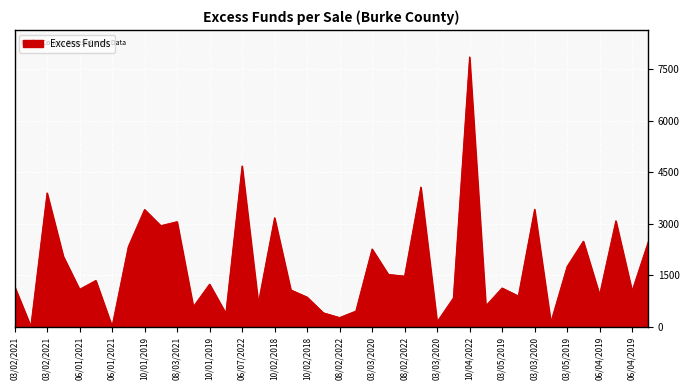

What is the greatest value displayed?

7852.9